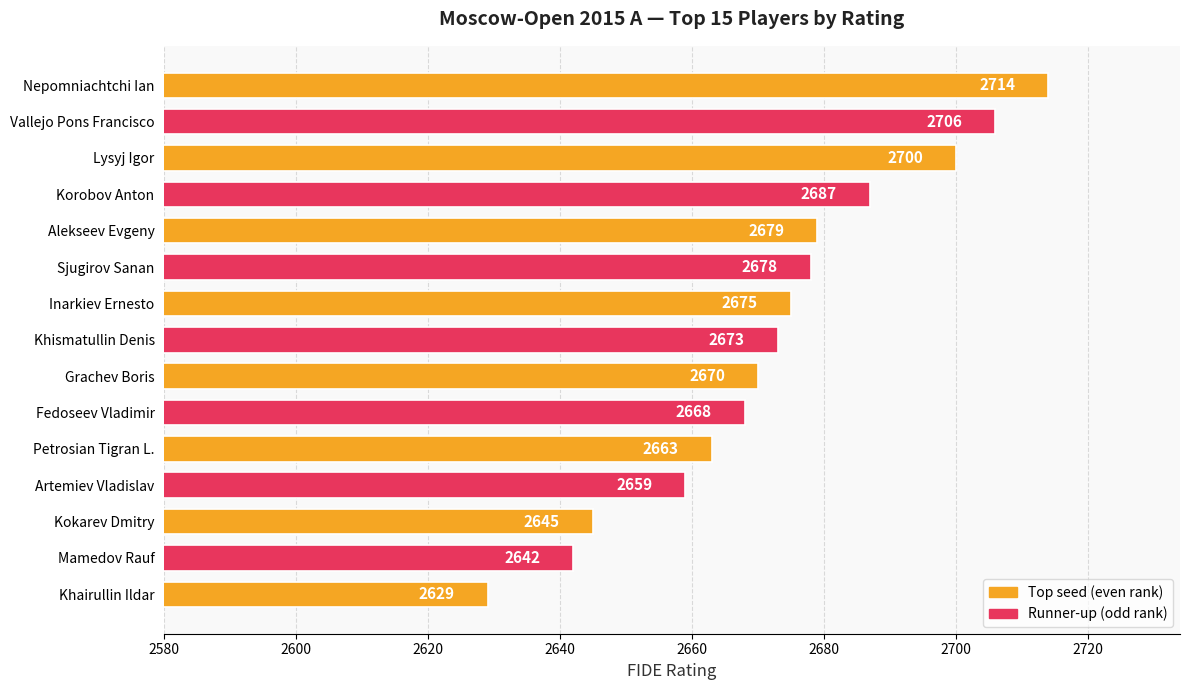

What is the value of the 2nd bar from the top?

2706